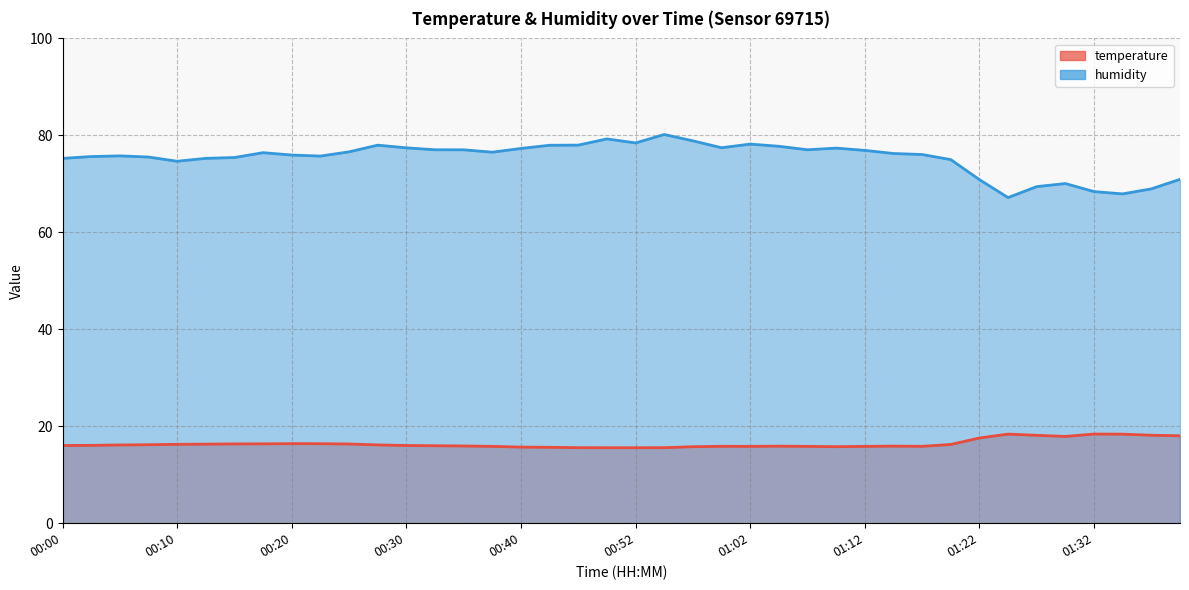

List the series in order of their overall mean, highest first.

humidity, temperature